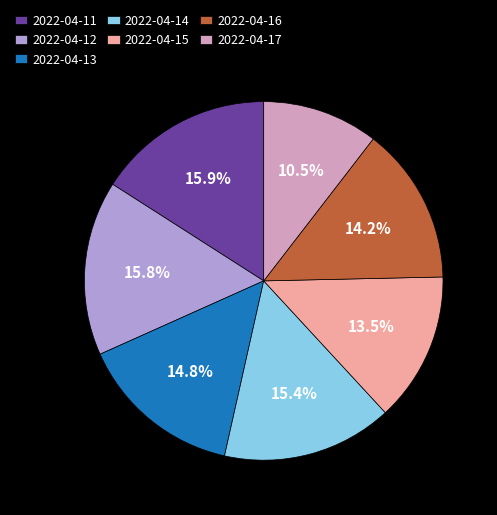

To the nearest percent, what is the combined percentage of 2022-04-14 and 2022-04-15?

29%